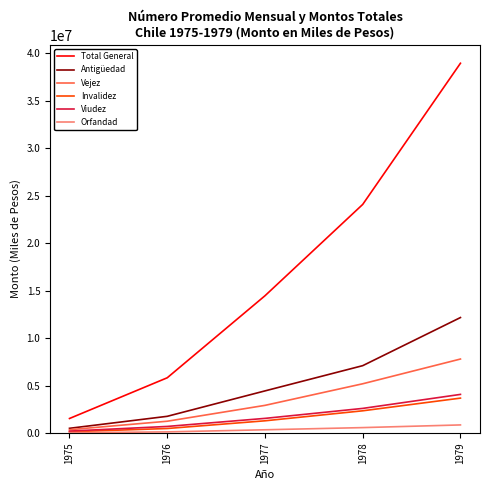

True or false: Viudez has a value of 2588799 at 1978.

True